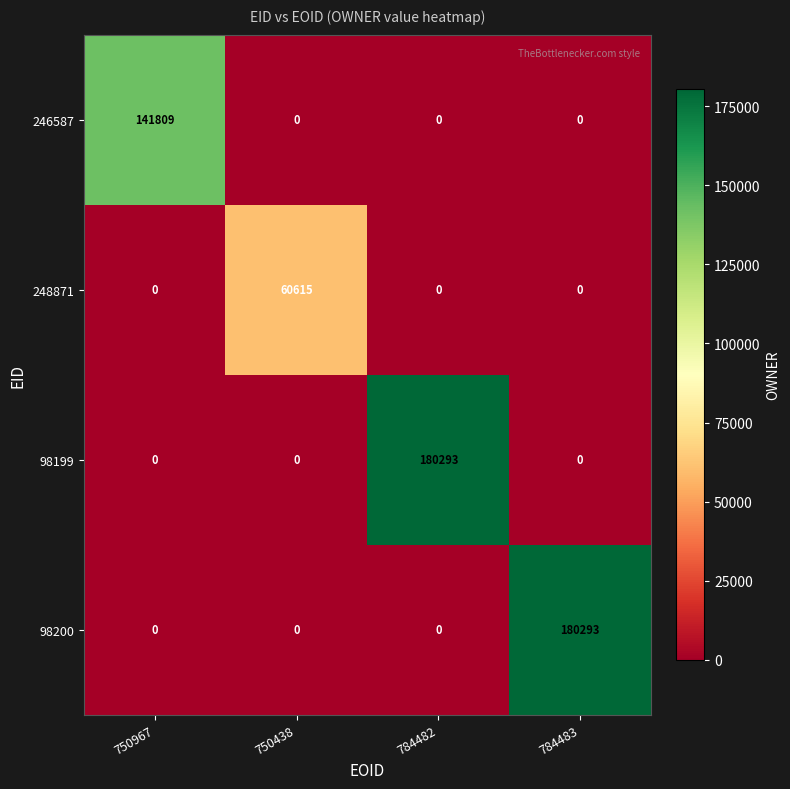

Between 750967 and 784482, which series saw the biggest shift?

98199